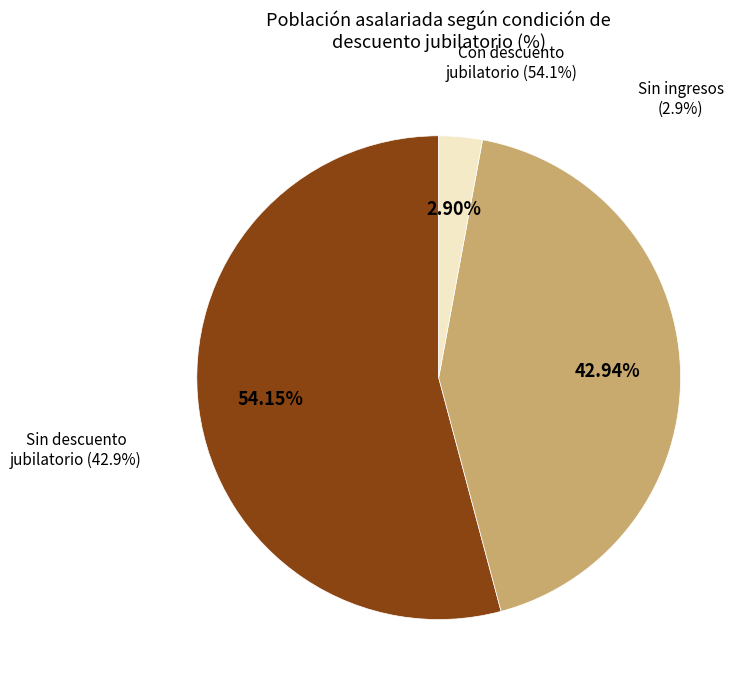

Which category has the biggest portion of the pie?

Con descuento jubilatorio